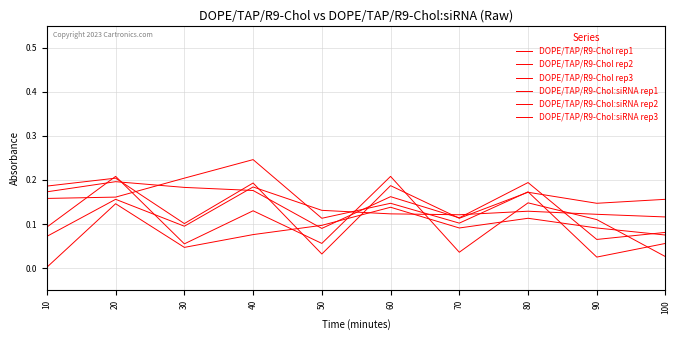

True or false: DOPE/TAP/R9-Chol:siRNA rep2 has more than 2 points higher than both neighbors.

True